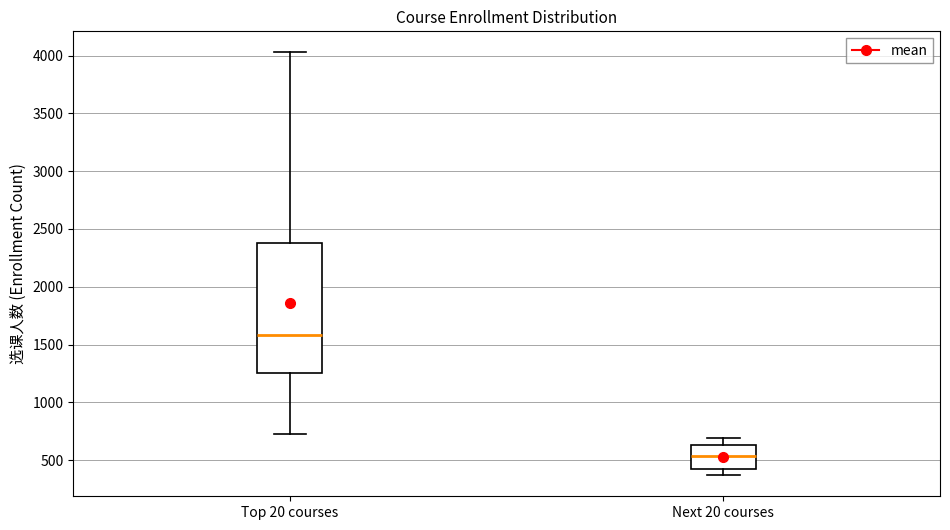

Reading left to right, transcribe this box plot: for each box, give where its median line is, the range the box spans, and where its two whiskers end, as read against the y-axis. The values are not printed on the chart, so give them approximately, as read against the axis.

Top 20 courses: median 1600, box 1250 to 2400, whiskers 750 to 4050
Next 20 courses: median 550, box 450 to 650, whiskers 350 to 700